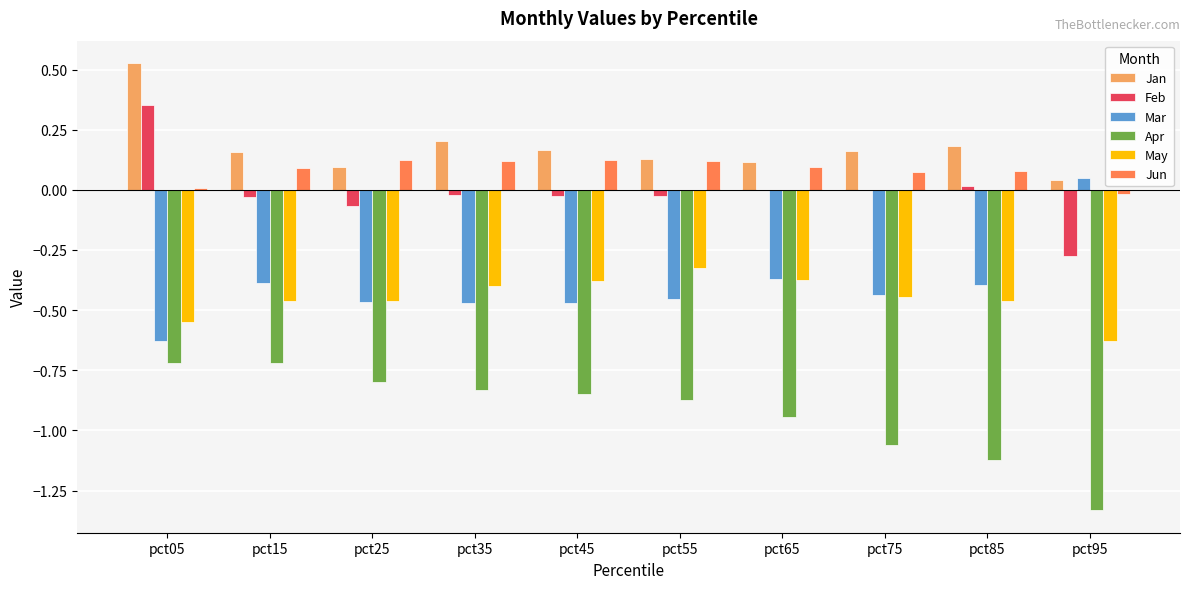

At which label does Jan reach its peak?

pct05